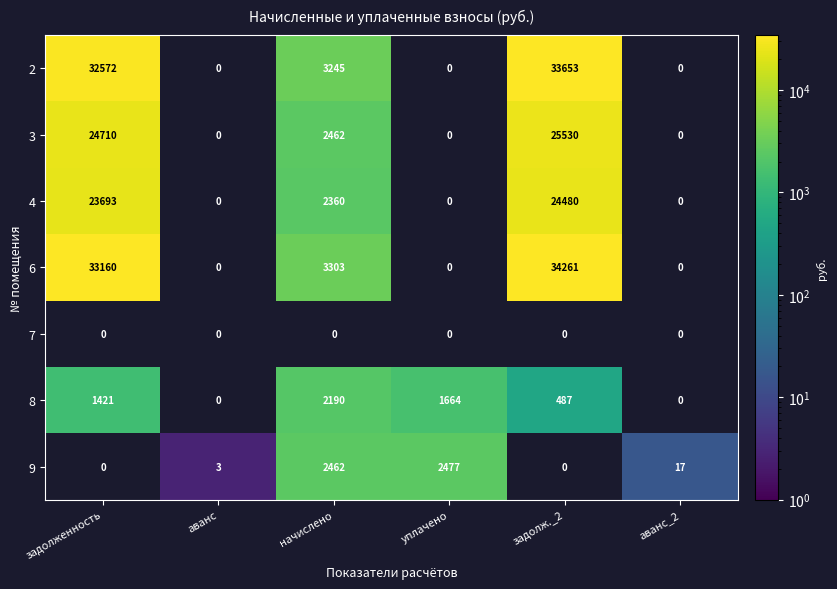

The 3 series shows 25530 at задолж._2. True or false?

True